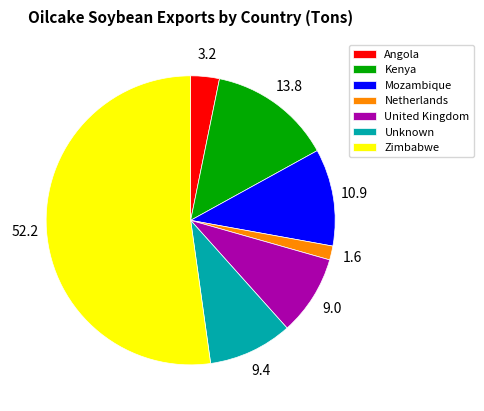

Between Mozambique and United Kingdom, which is larger?

Mozambique